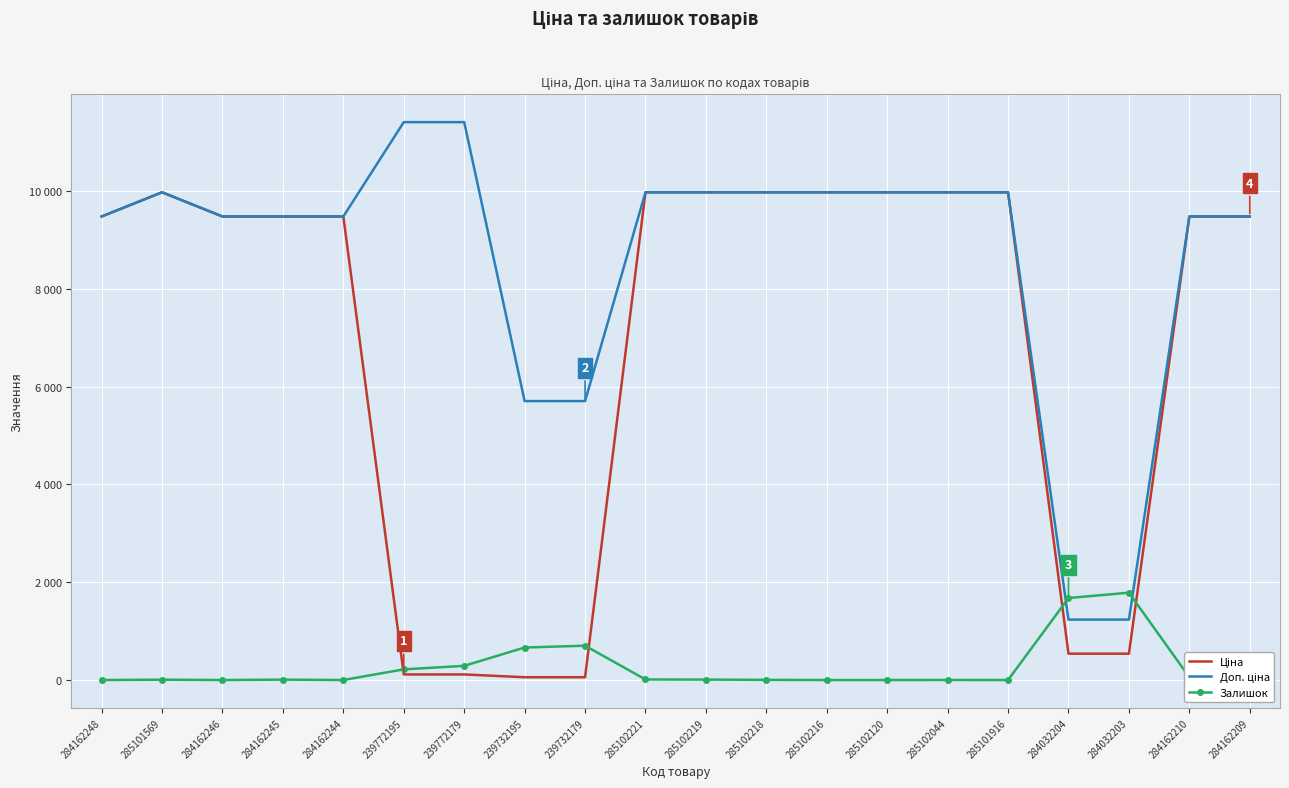

Is it true that Залишок equals 0.5 at 285102044?

False